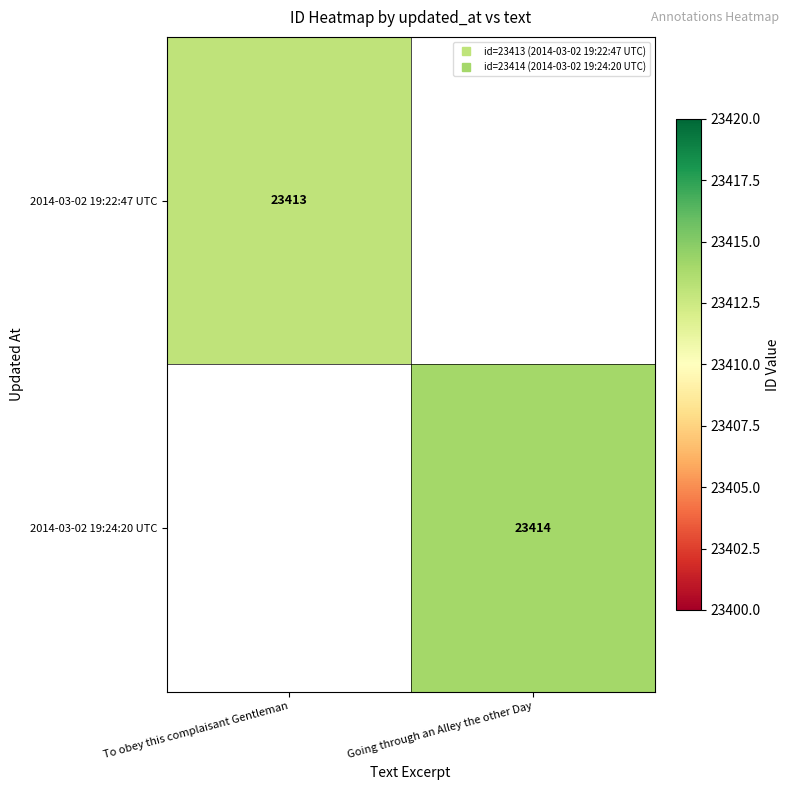

Rank the categories by 2014-03-02 19:22:47 UTC value from highest to lowest.

To obey this complaisant Gentleman, Going through an Alley the other Day